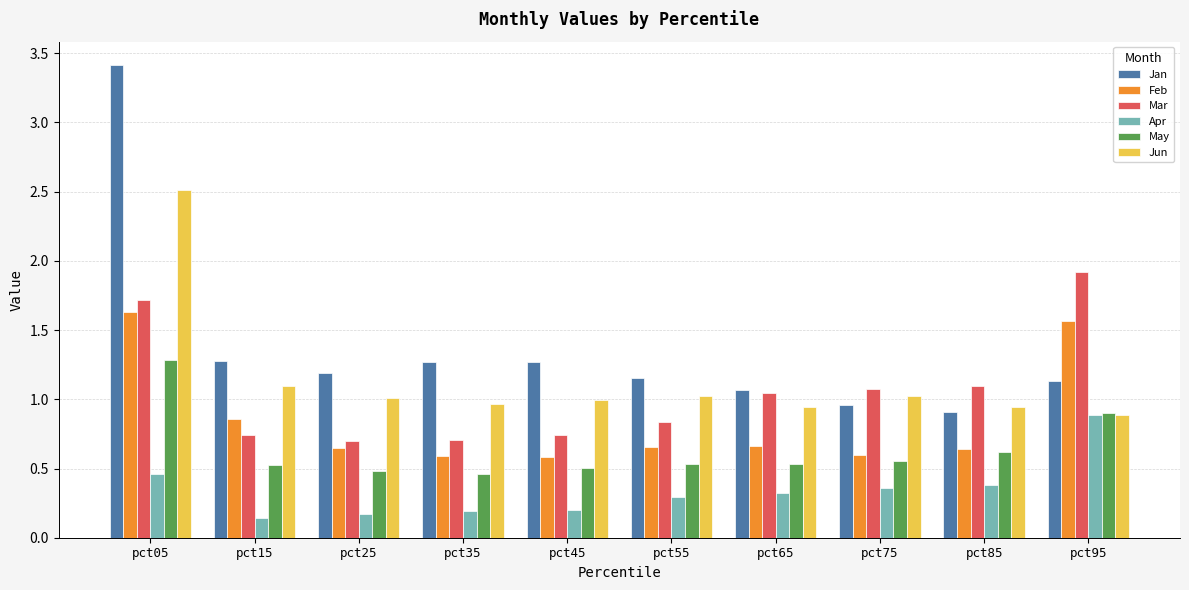

Which series has the widest spread of values?

Jan